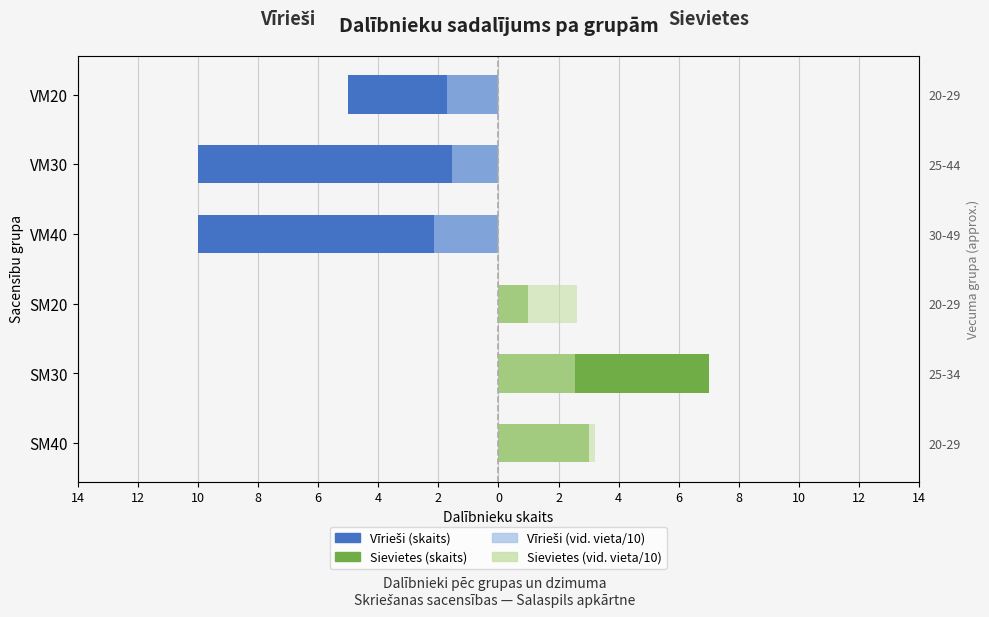

Does the chart contain stacked bars?

No